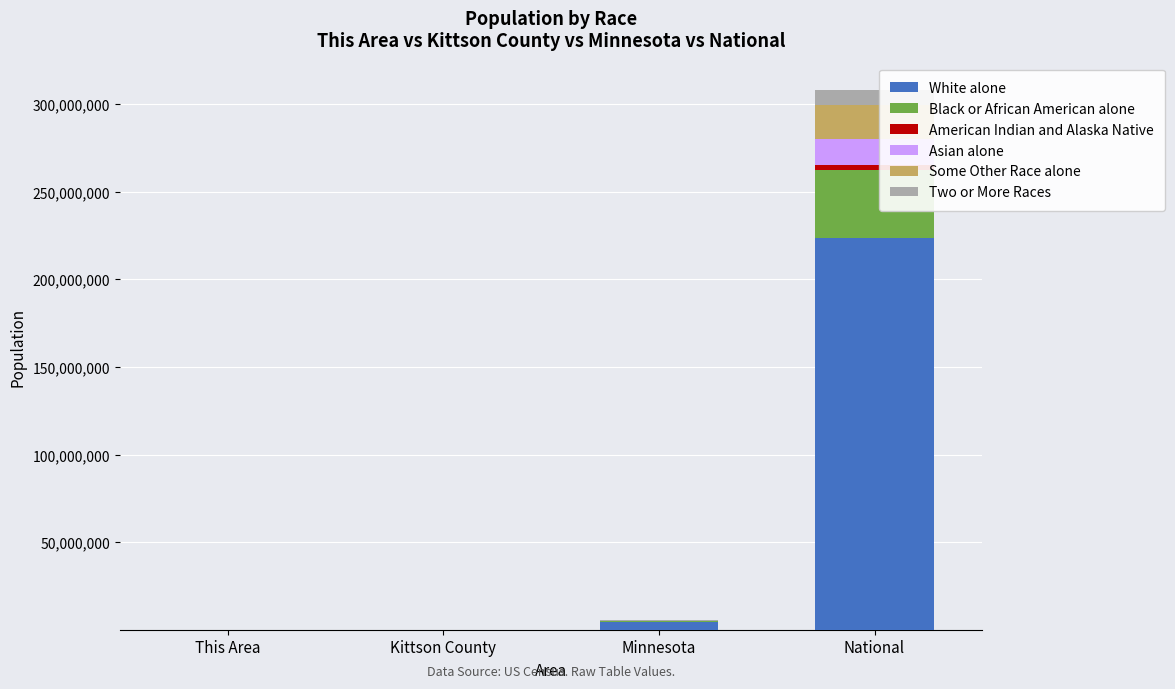

At which category is the sum across all series the highest?

National